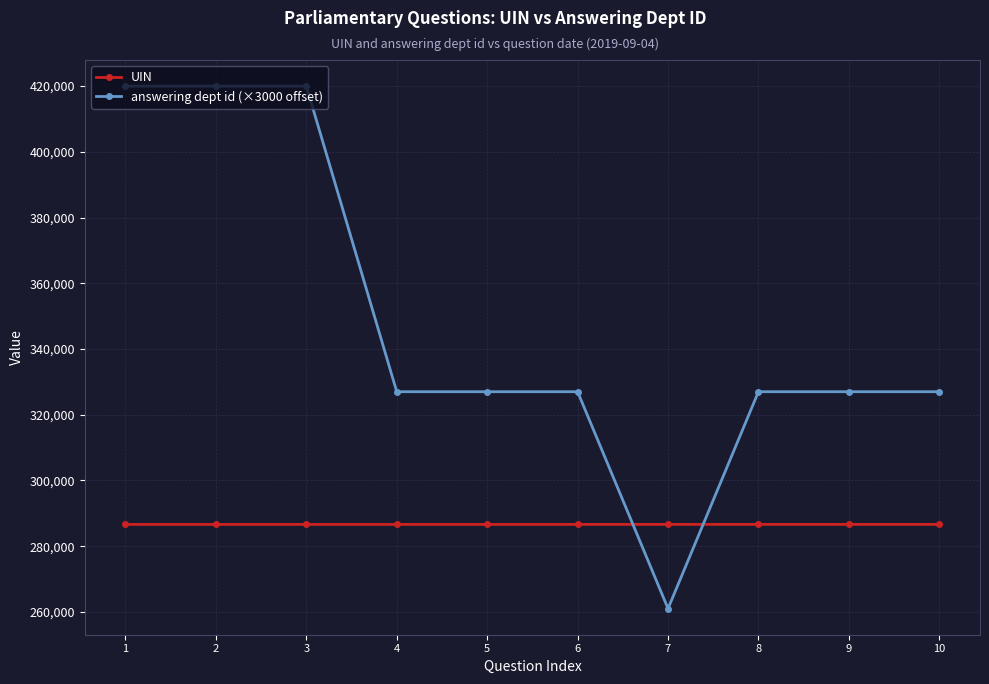

True or false: answering dept id (×3000 offset) has a value of 167116 at 9.

False